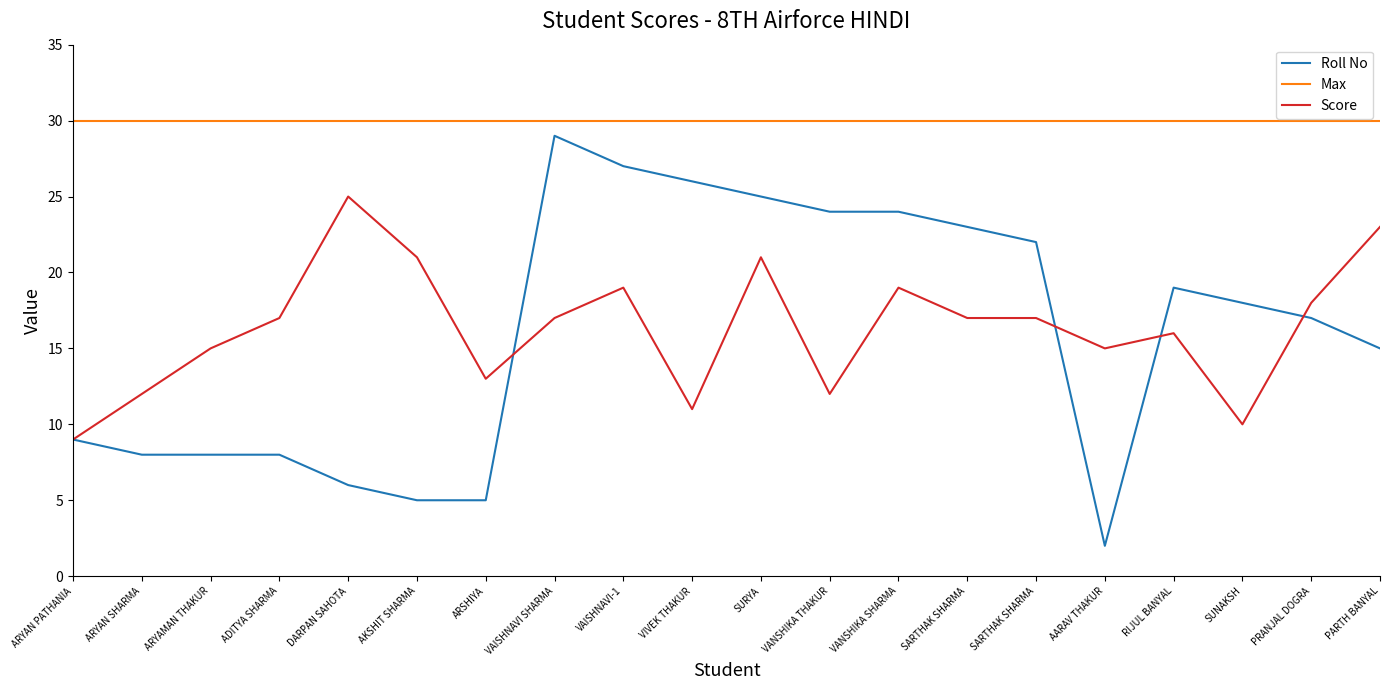

Which series has the largest range (max minus min)?

Roll No